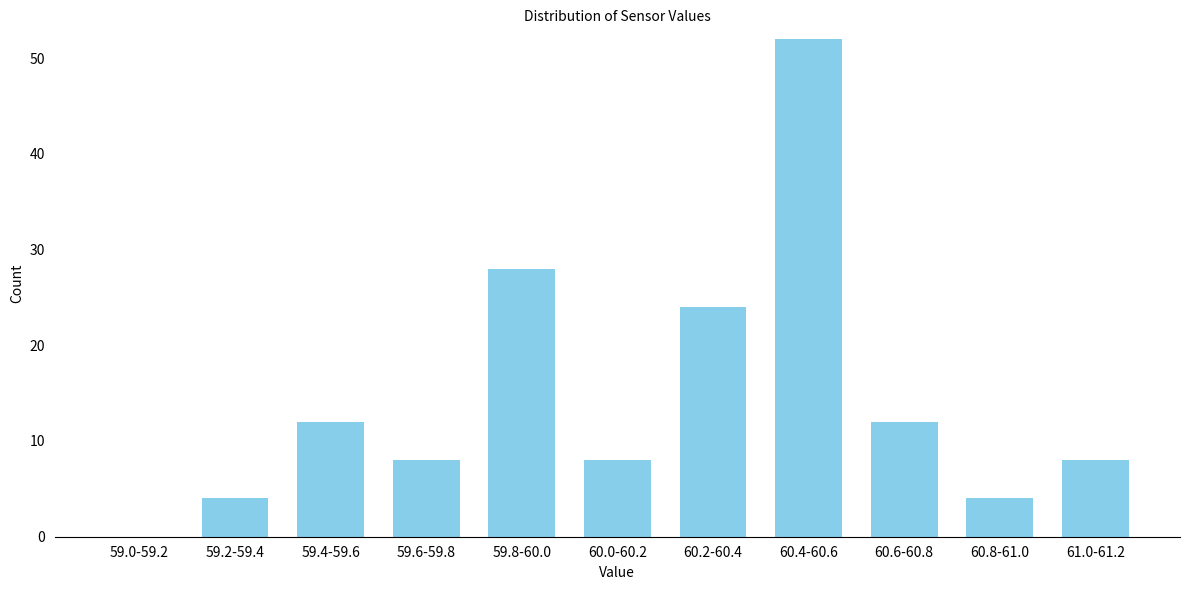

Reading left to right, list all the values displayed in this chart.

59.0-59.2=0	59.2-59.4=4	59.4-59.6=12	59.6-59.8=8	59.8-60.0=28	60.0-60.2=8	60.2-60.4=24	60.4-60.6=52	60.6-60.8=12	60.8-61.0=4	61.0-61.2=8